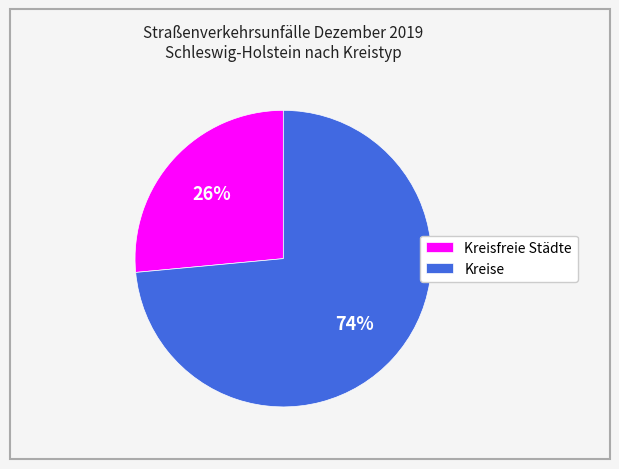

What is the largest slice in the pie chart?

Kreise